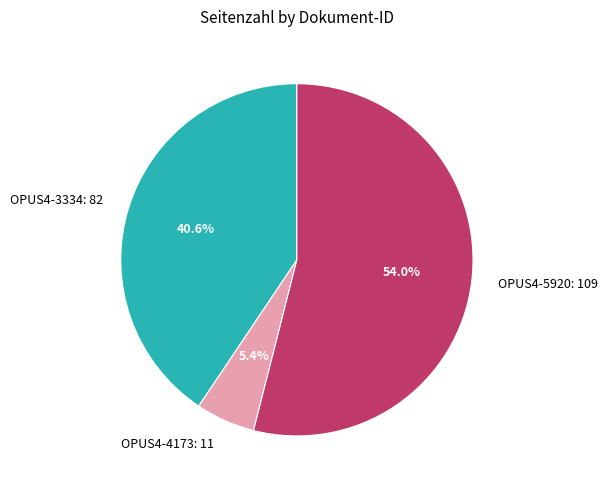

What percentage is NOT represented by OPUS4-3334?

59.4%